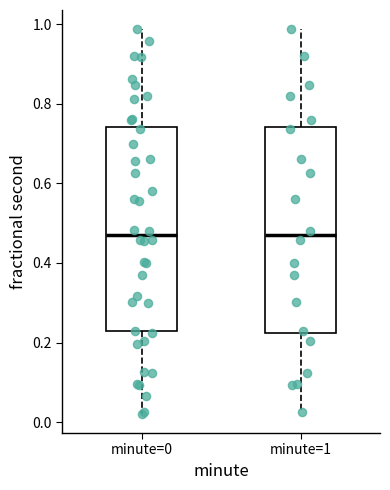

Where does the upper whisker of the box for minute=0 end on the y-axis? The values are not printed on the chart, so give them approximately, as read against the axis.

0.98